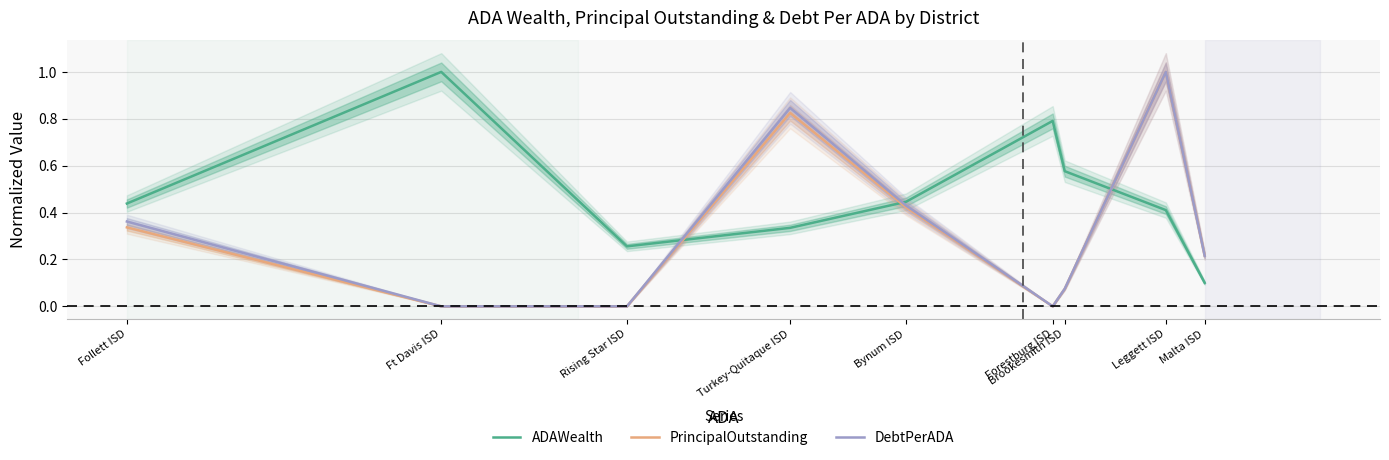

True or false: PrincipalOutstanding has more than 2 points higher than both neighbors.

False